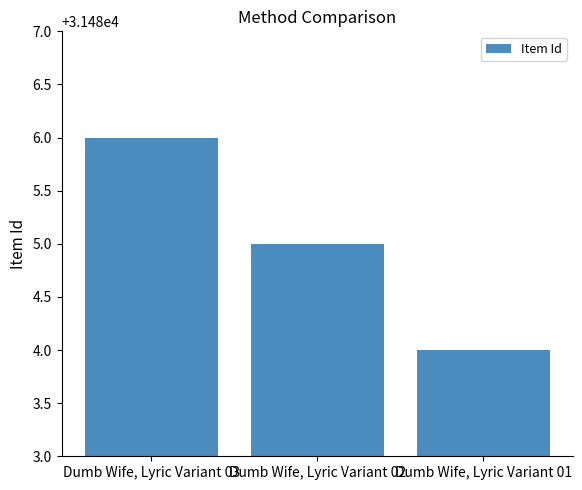

Reading left to right, what are all the values shown in this chart?

Dumb Wife, Lyric Variant 03=31486	Dumb Wife, Lyric Variant 02=31485	Dumb Wife, Lyric Variant 01=31484